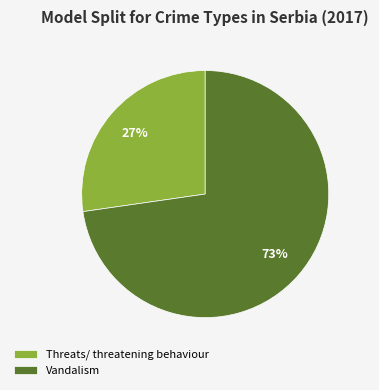

How many slices are in this pie chart?

2